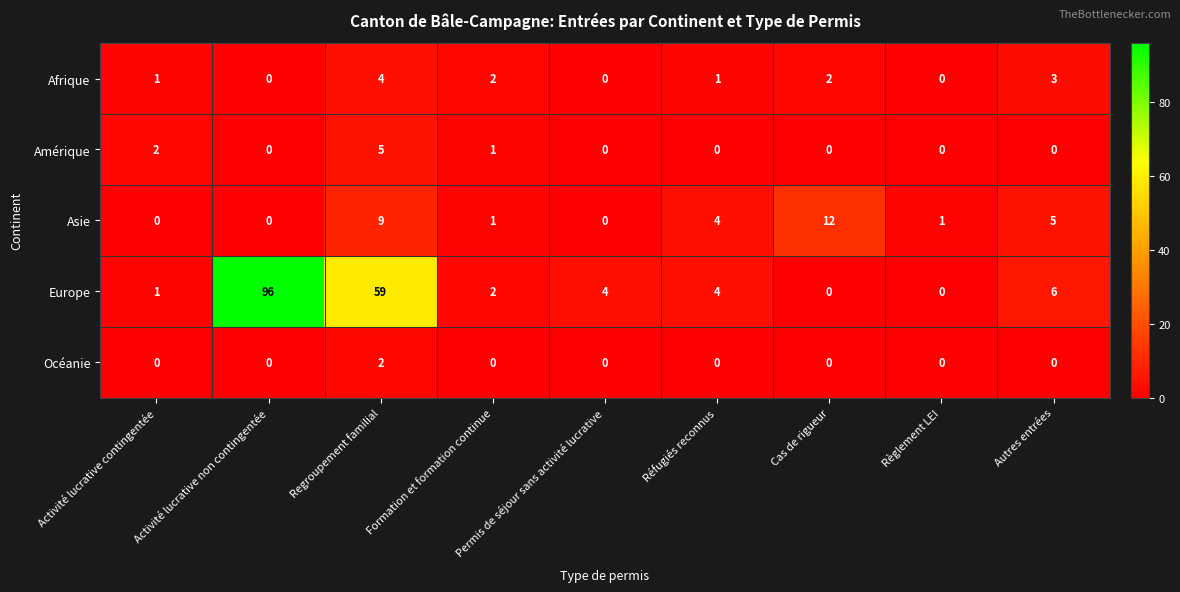

Which series has the largest total across all categories?

Europe